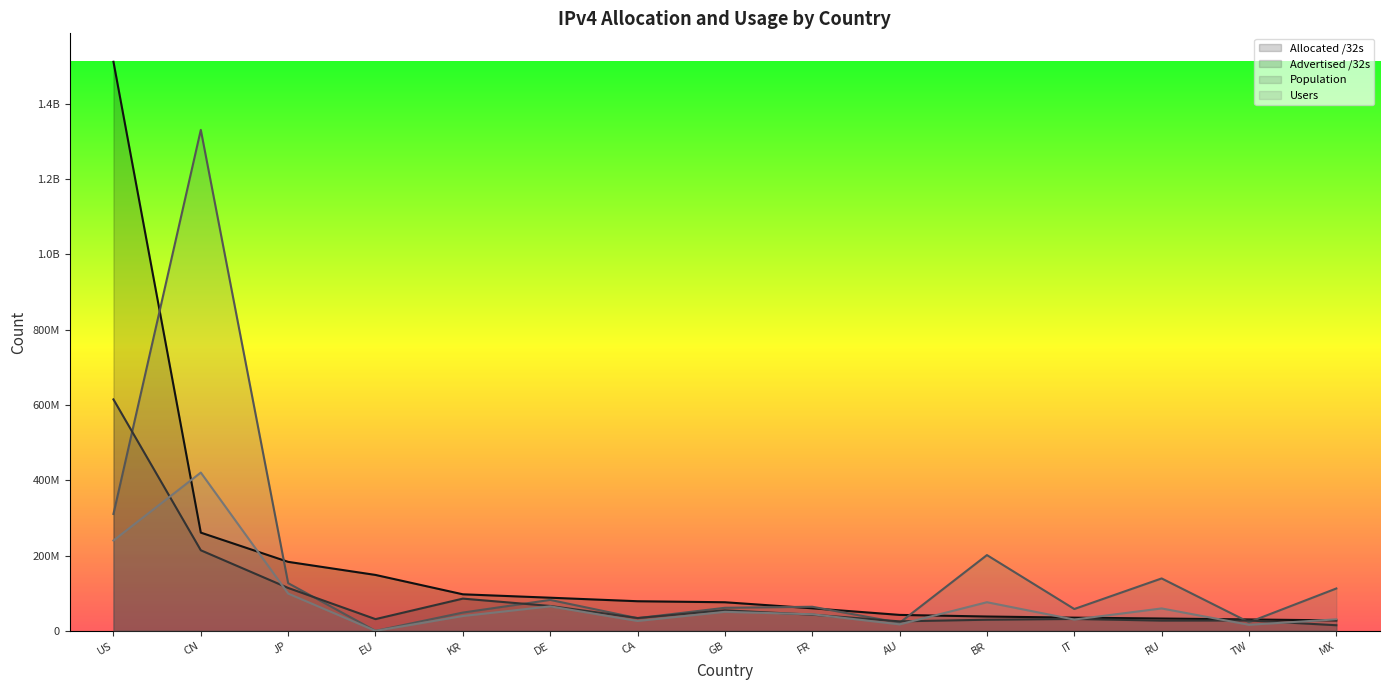

At which category is the sum across all series the highest?

US